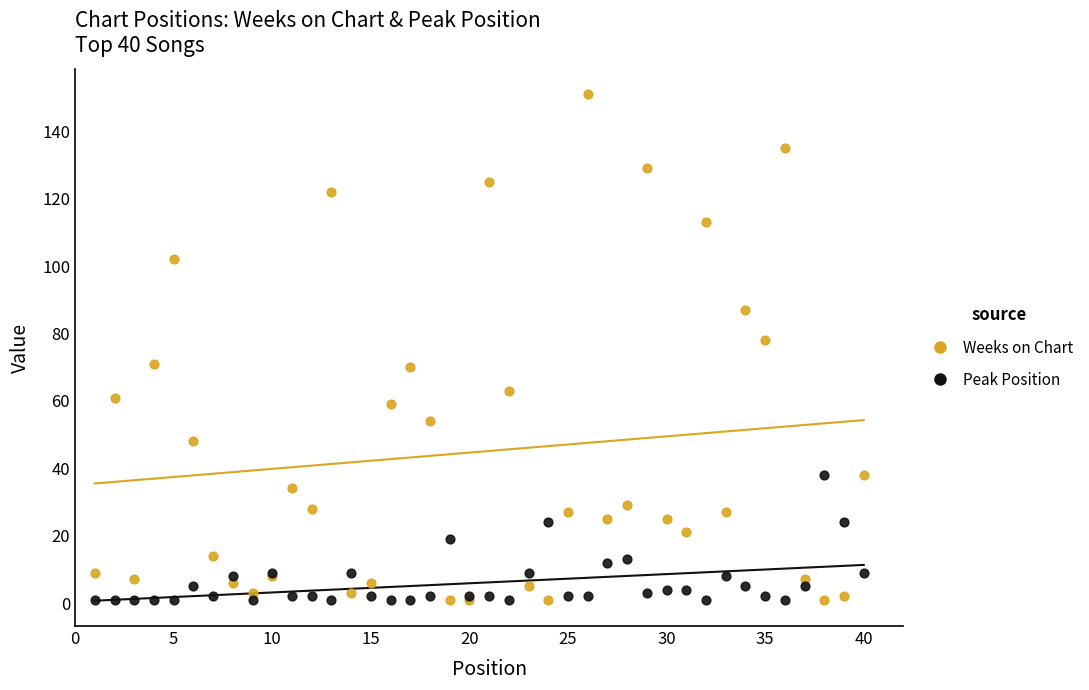

Which series has the largest Y range (max minus min)?

Weeks on Chart